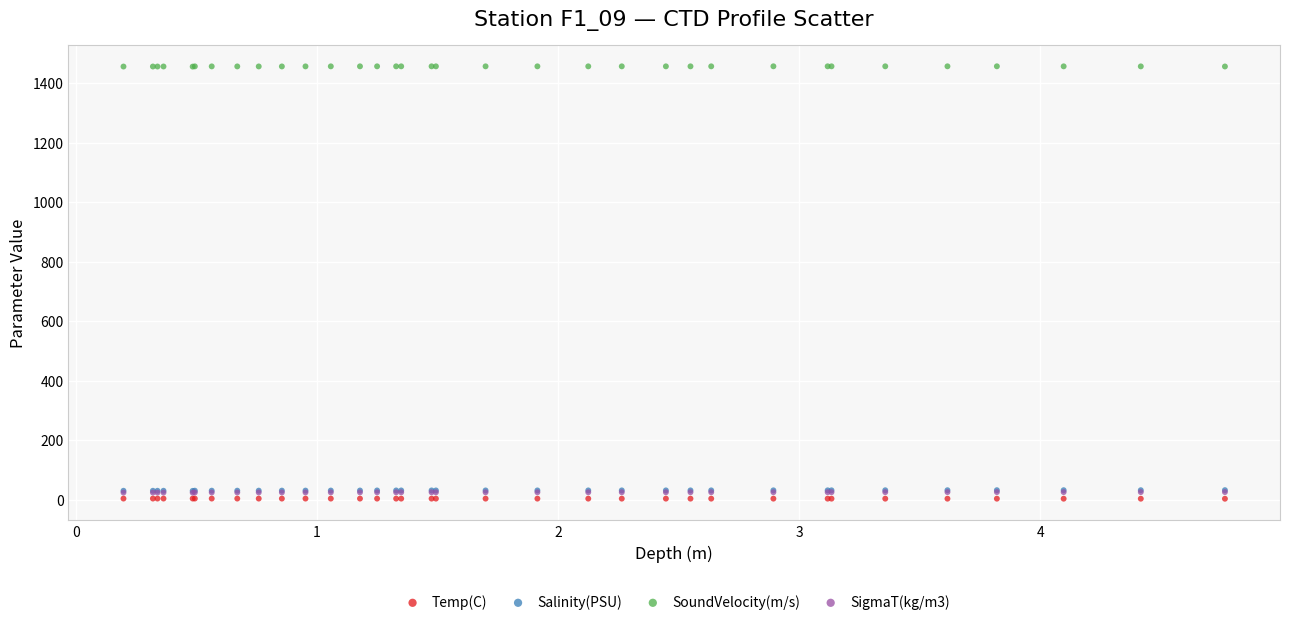

Which series contains the lowest Y value?

Temp(C)